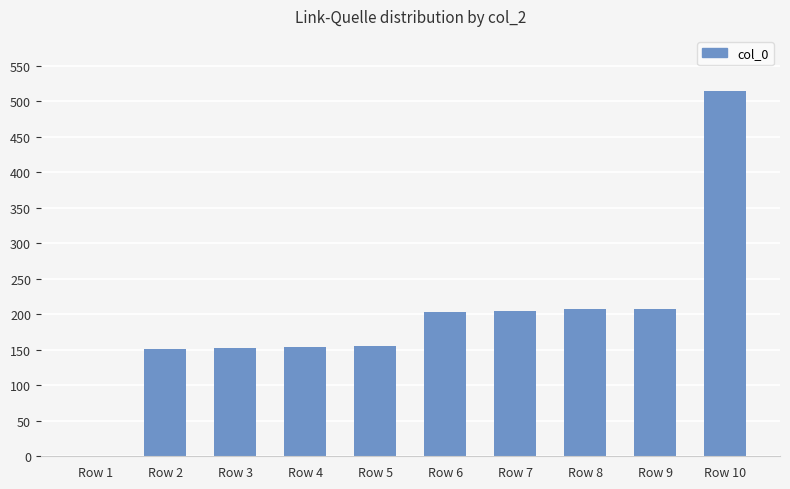

What is the ratio of the value at Row 8 to the value at Row 1?

207.0